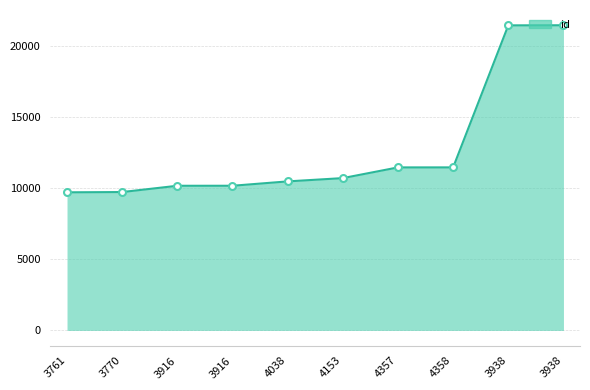

How many lines are shown in the chart?

1